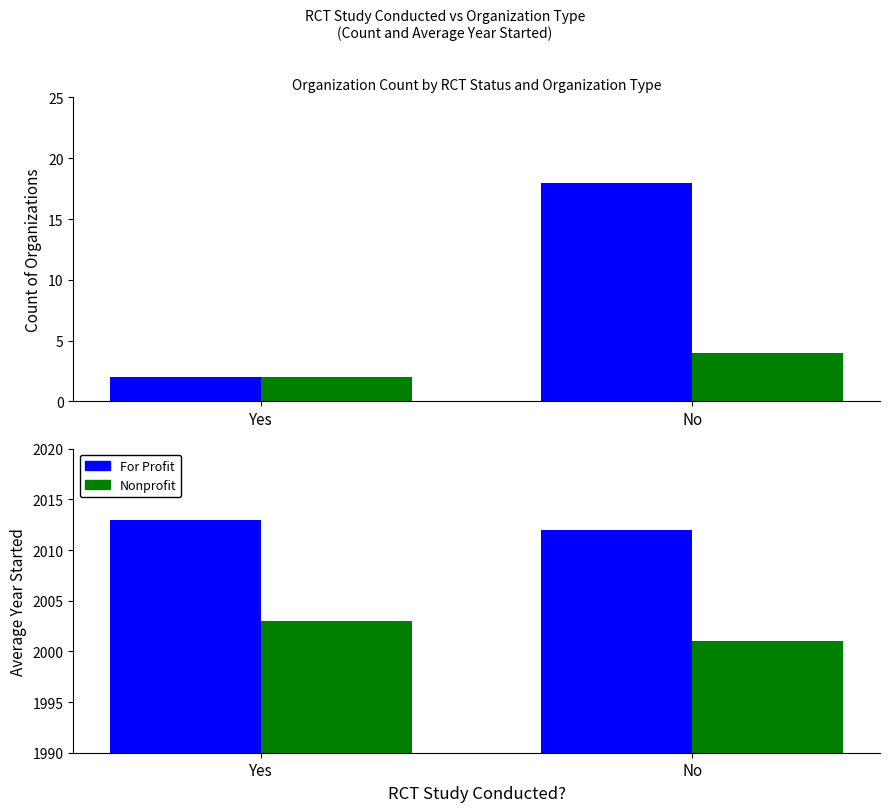

What is the value of the For Profit bar at the 2nd from the left?

2012